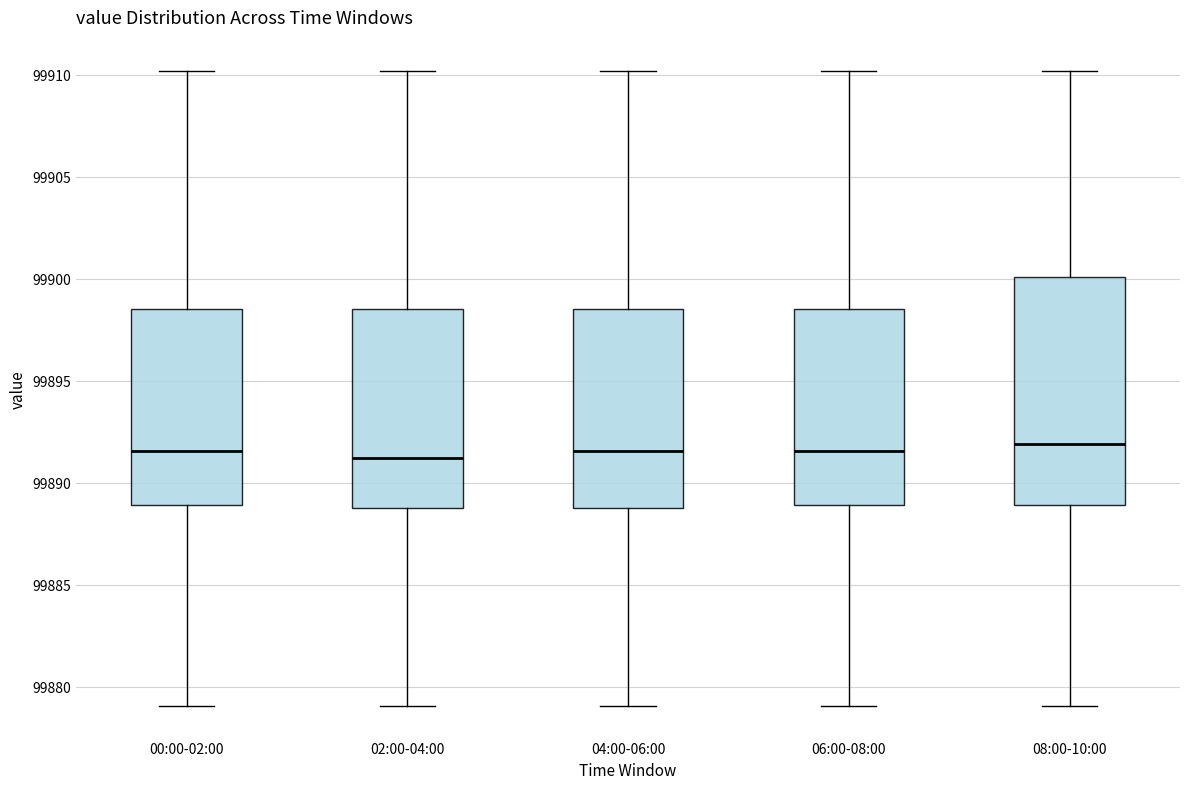

Where does the median line of the box for 06:00-08:00 sit on the y-axis? The values are not printed on the chart, so give them approximately, as read against the axis.

99891.5